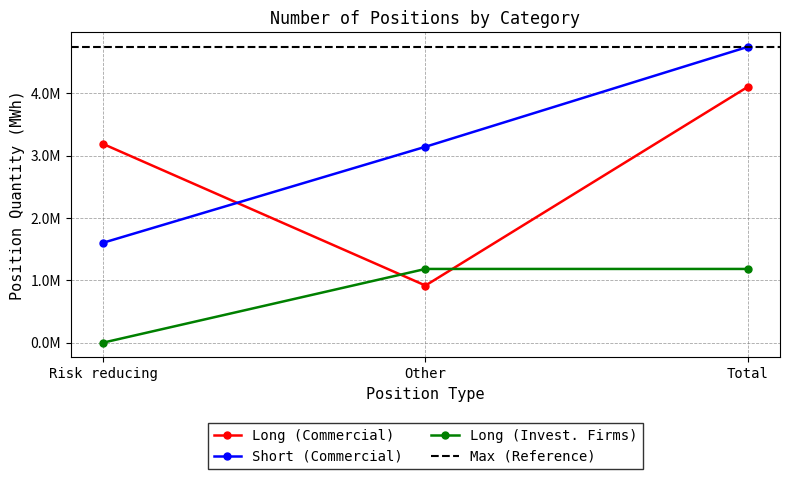

List the series in order of their peak value, highest first.

Short (Commercial), Long (Commercial), Long (Invest. Firms)